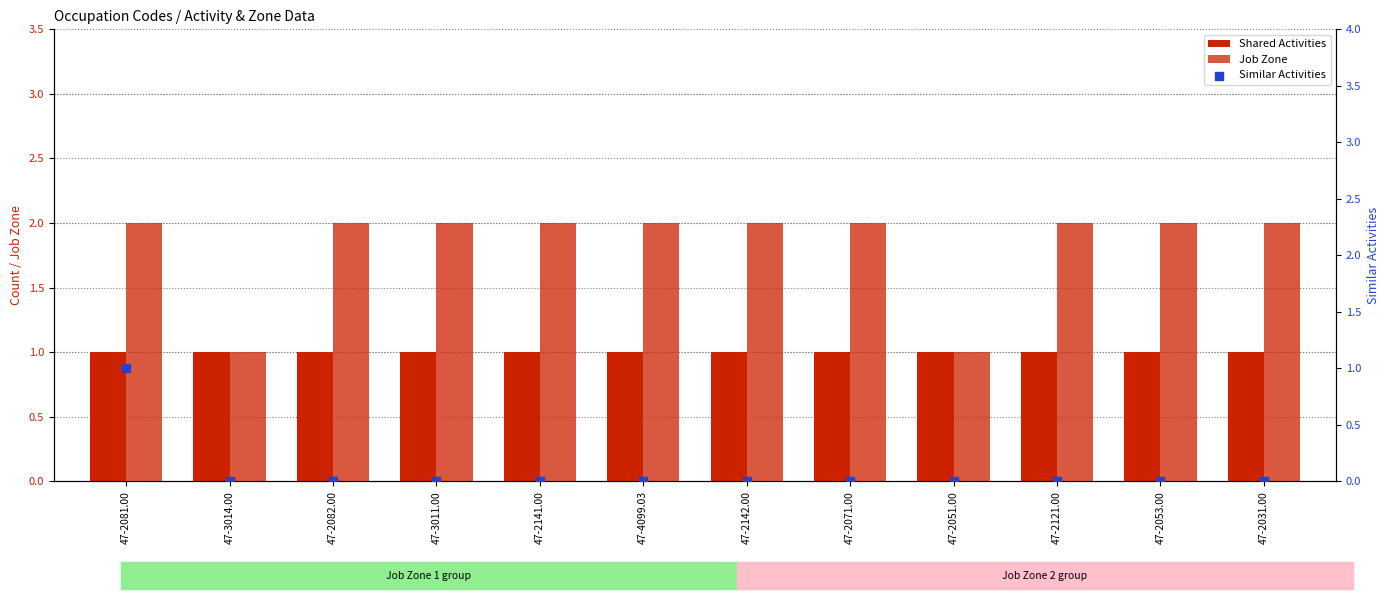

Which series reaches the maximum Y coordinate?

Job Zone